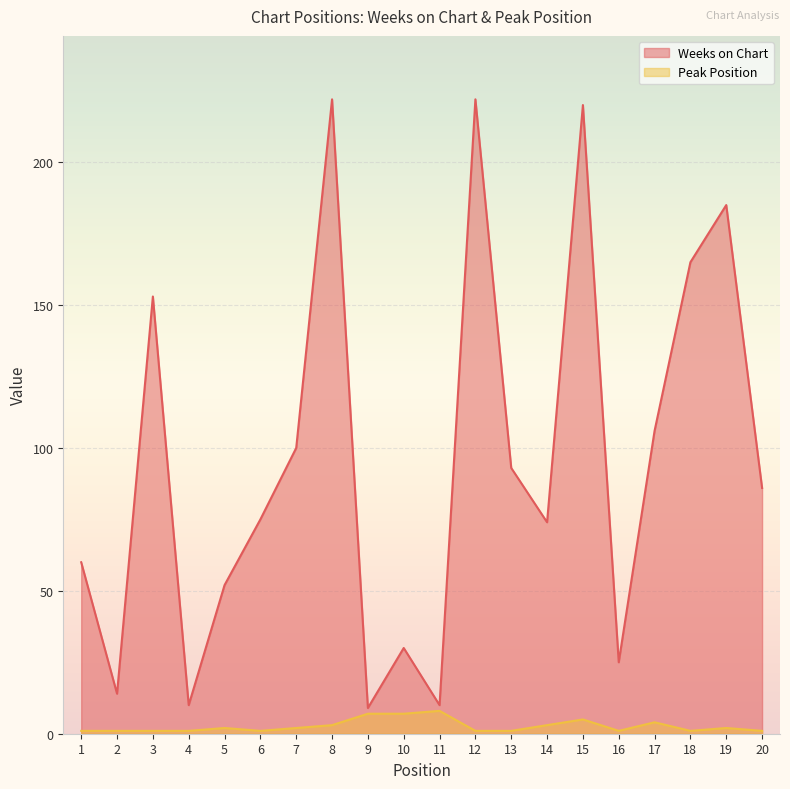

How many lines are shown in the chart?

2